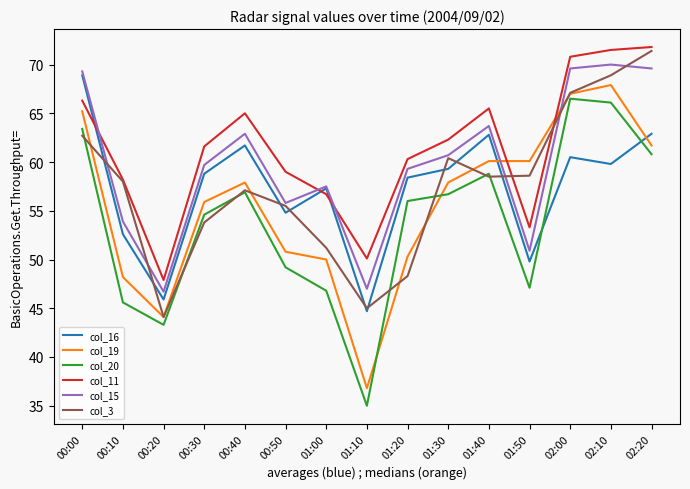

What is the difference between the highest and lowest values at 00:10?

12.6